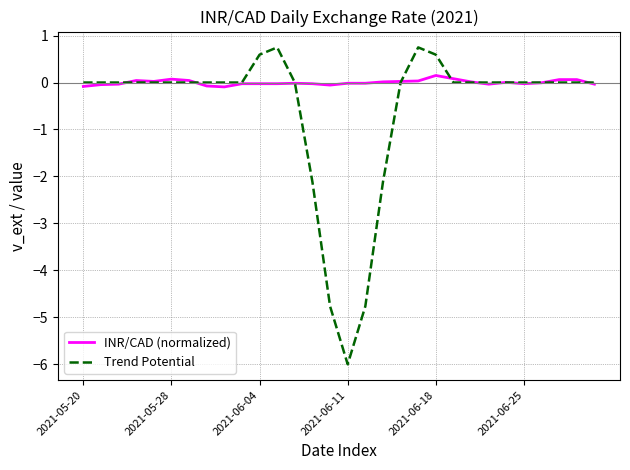

Which series has the largest range (max minus min)?

Trend Potential